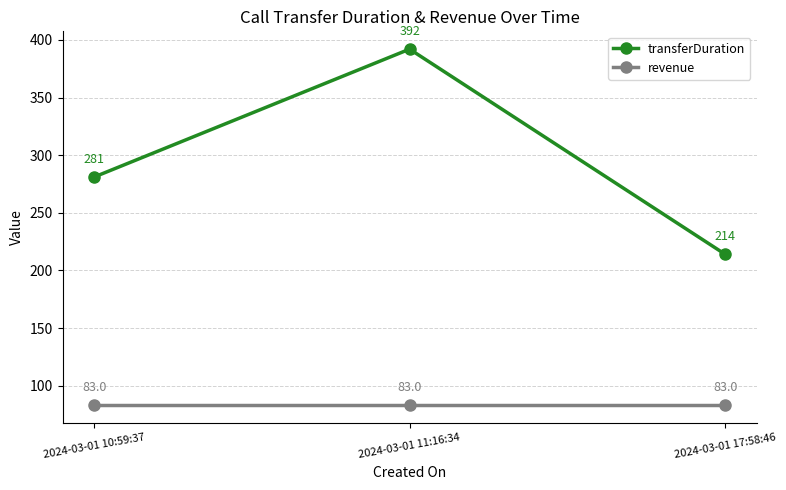

What is the total value across all series at 2024-03-01 10:59:37?

364